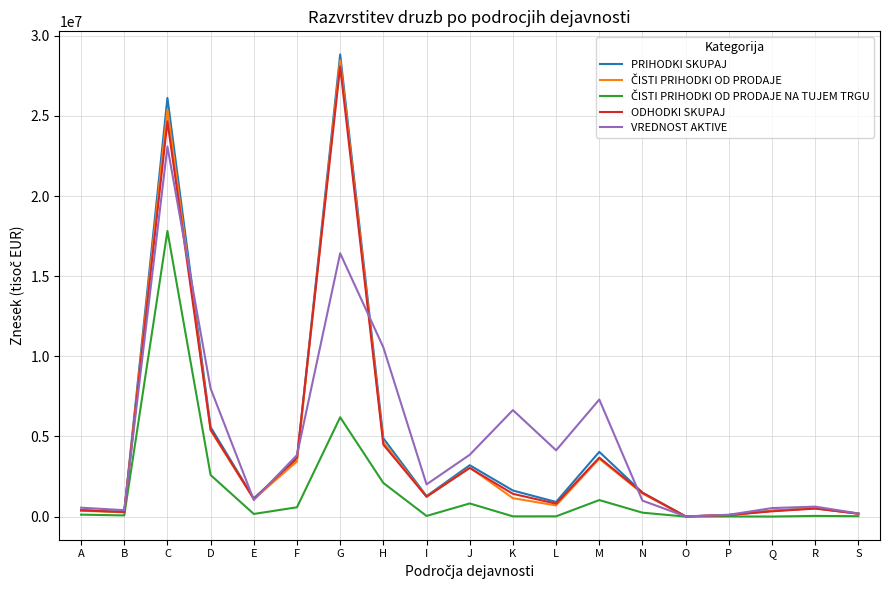

At how many categories does at least one series exceed 4799966?

6